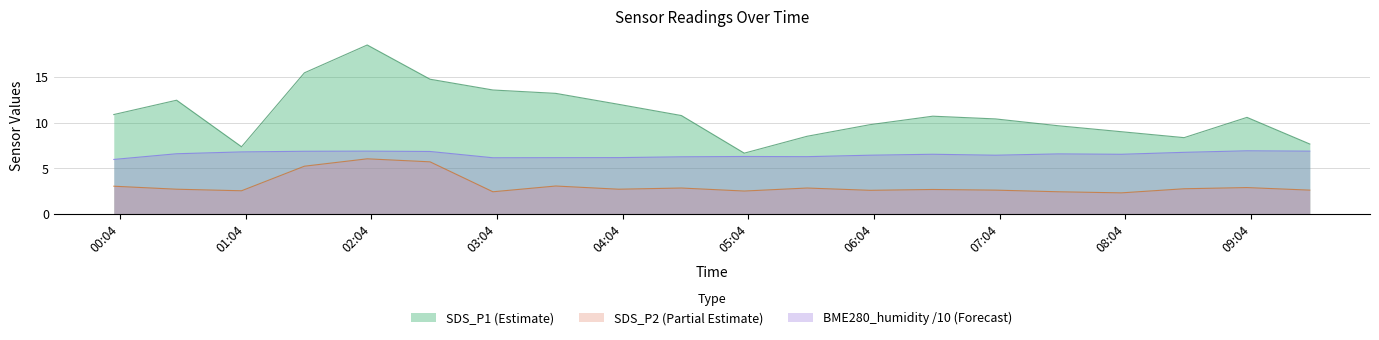

What is the difference between the maximum and minimum values in the SDS_P1 series?

11.8